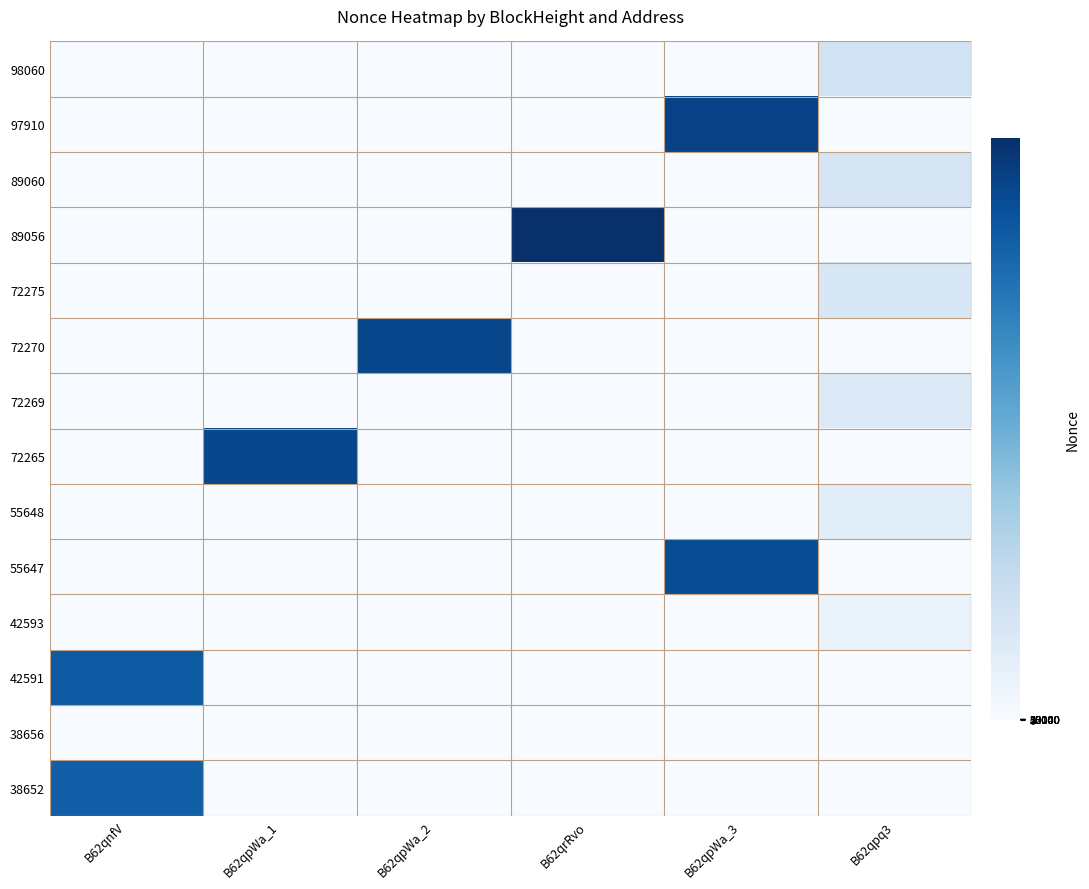

What is the total value across all series at B62qpWa_1?

9.5